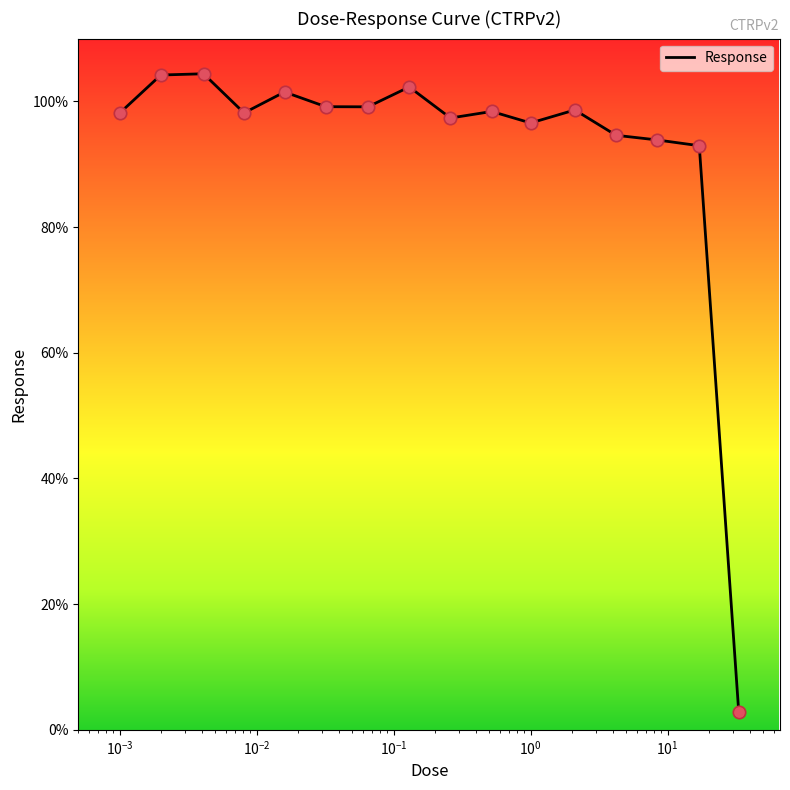

What is the difference between the maximum and minimum values?

101.6